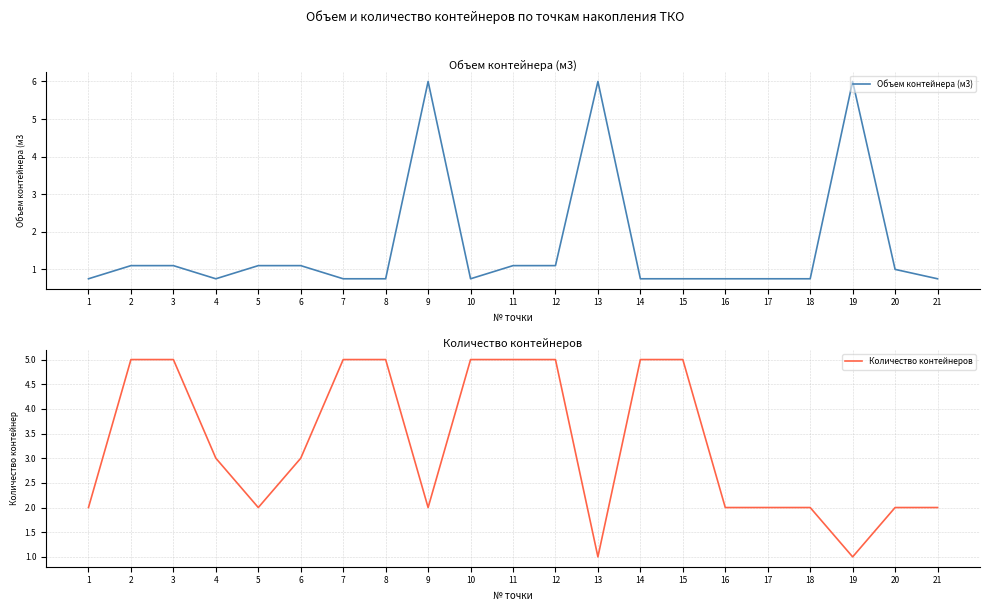

Reading left to right, what are all the values shown in this chart?

Объем контейнера (м3): 0.8	1.1	1.1	0.8	1.1	1.1	0.8	0.8	6.0	0.8	1.1	1.1	6.0	0.8	0.8	0.8	0.8	0.8	6.0	1.0	0.8
Количество контейнеров: 2.0	5.0	5.0	3.0	2.0	3.0	5.0	5.0	2.0	5.0	5.0	5.0	1.0	5.0	5.0	2.0	2.0	2.0	1.0	2.0	2.0